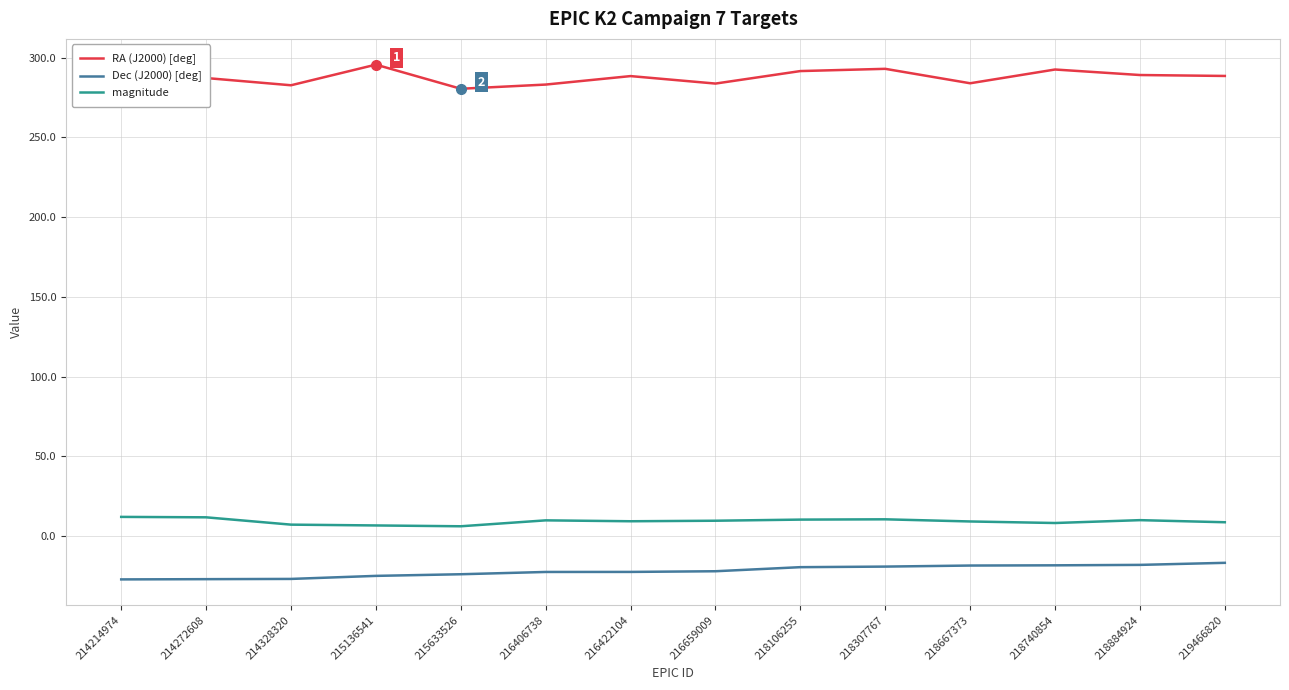

True or false: RA (J2000) [deg] and magnitude cross at least once.

False